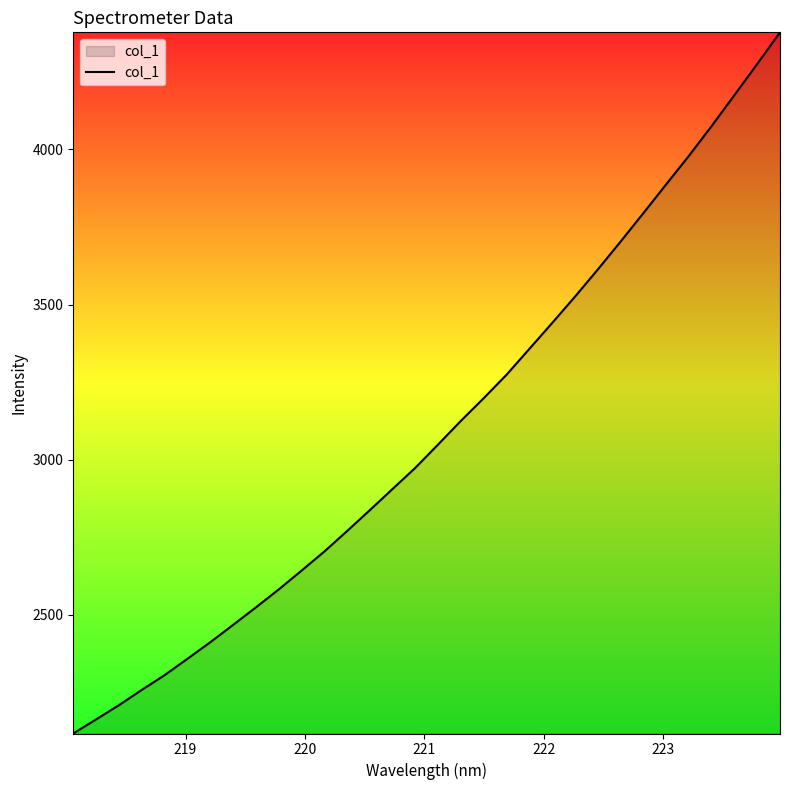

What is the difference between the maximum and minimum values?

2261.2